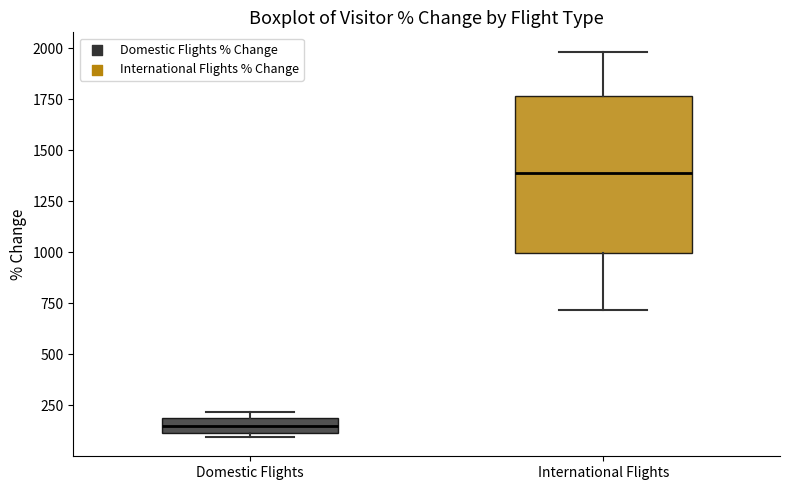

Reading left to right, transcribe this box plot: for each box, give where its median line is, the range the box spans, and where its two whiskers end, as read against the y-axis. The values are not printed on the chart, so give them approximately, as read against the axis.

Domestic Flights: median 150, box 100 to 200, whiskers 100 (just below the box's lower edge) to 200 (just above the box's upper edge)
International Flights: median 1400, box 1000 to 1750, whiskers 700 to 2000